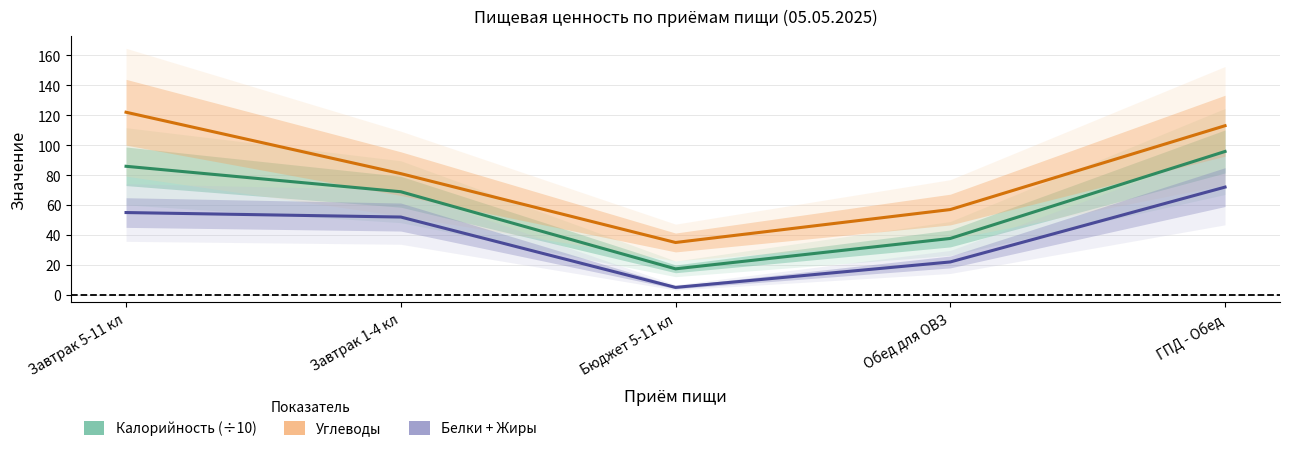

What is the maximum value shown in the chart?

122.0